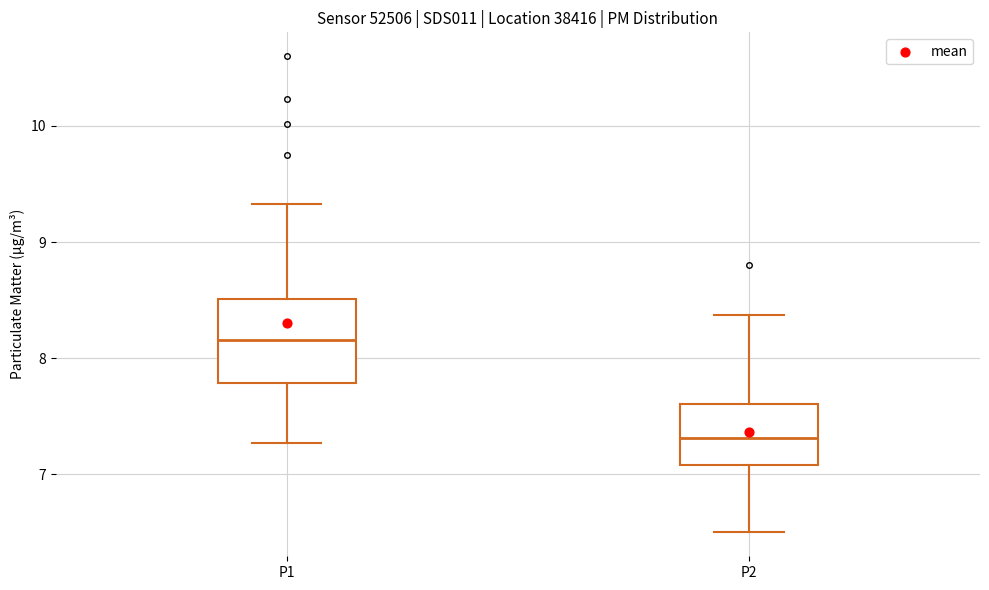

Which box has the lowest median line?

P2